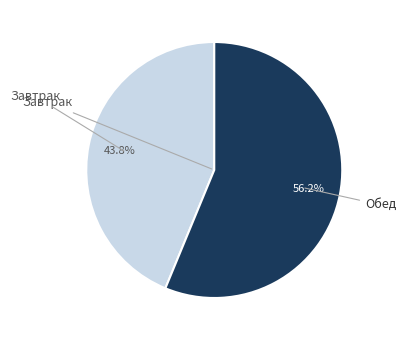

Rank the categories by value from highest to lowest.

Обед, Завтрак